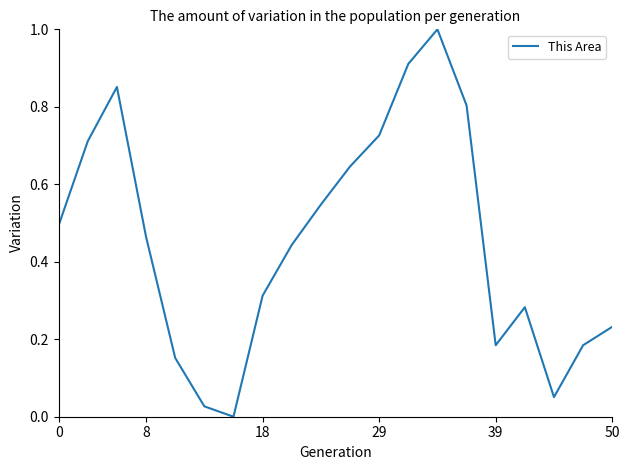

What is the maximum value shown in the chart?

1.0